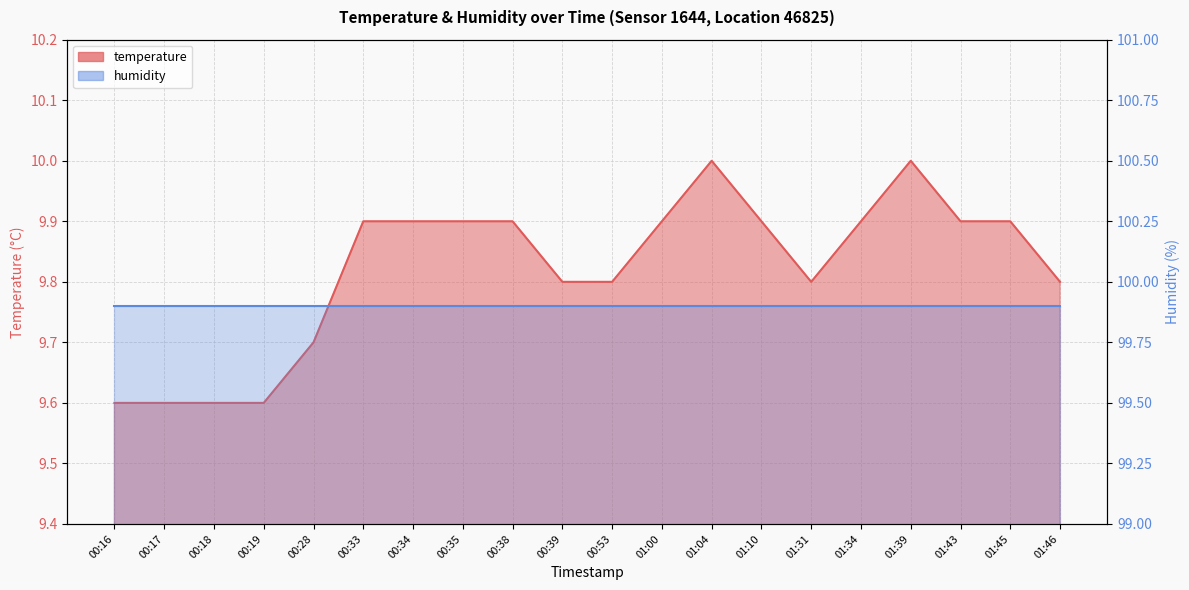

What is the average value?

9.8